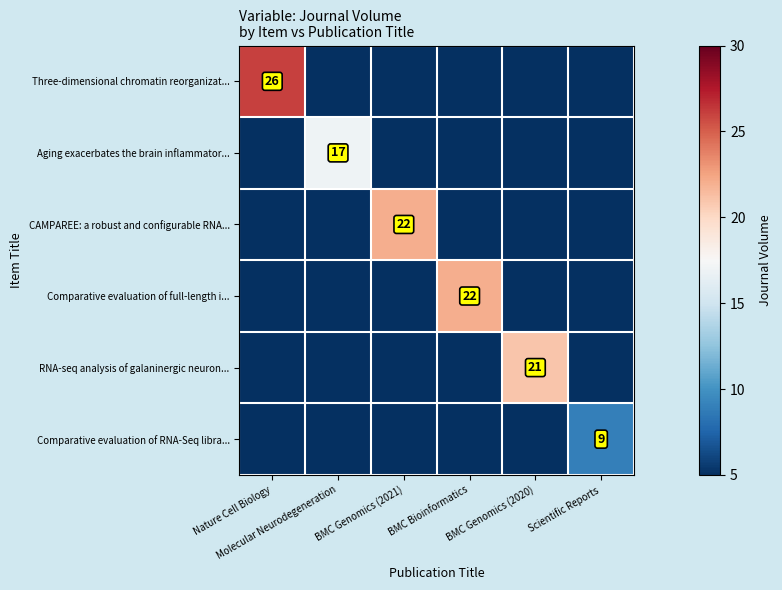

At which label does CAMPAREE: a robust and configurable RNA... reach its minimum?

Nature Cell Biology